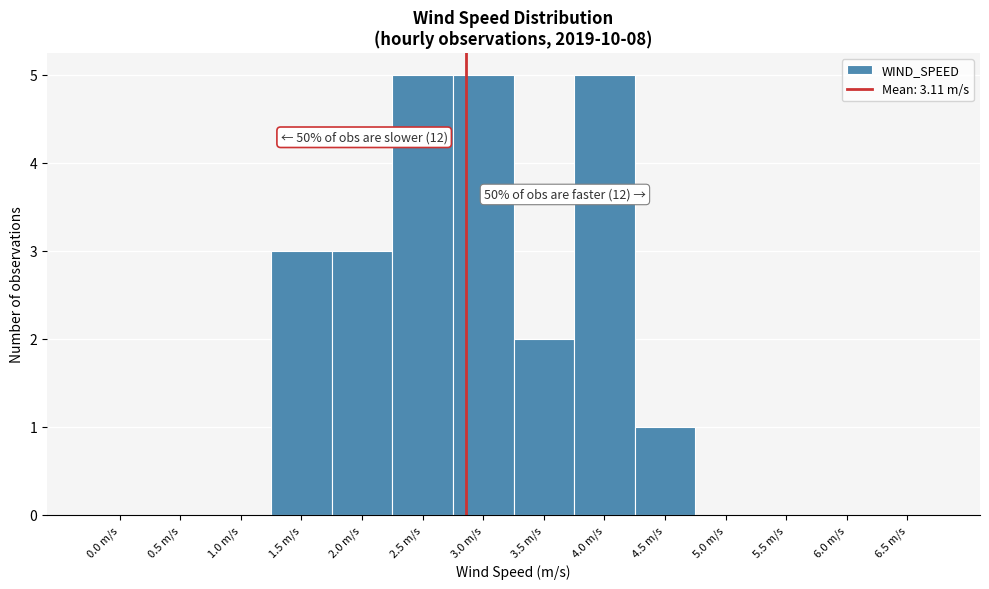

Reading left to right, list all the values displayed in this chart.

0.0 m/s=0	0.5 m/s=0	1.0 m/s=0	1.5 m/s=3	2.0 m/s=3	2.5 m/s=5	3.0 m/s=5	3.5 m/s=2	4.0 m/s=5	4.5 m/s=1	5.0 m/s=0	5.5 m/s=0	6.0 m/s=0	6.5 m/s=0